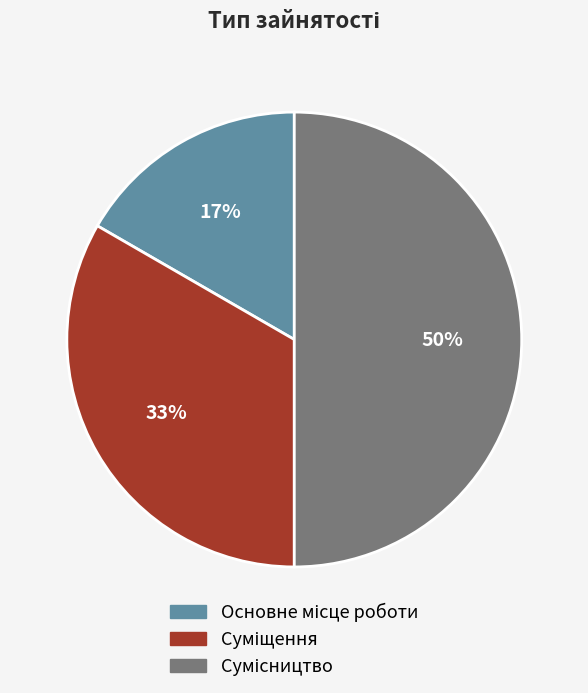

How many segments does this pie chart have?

3